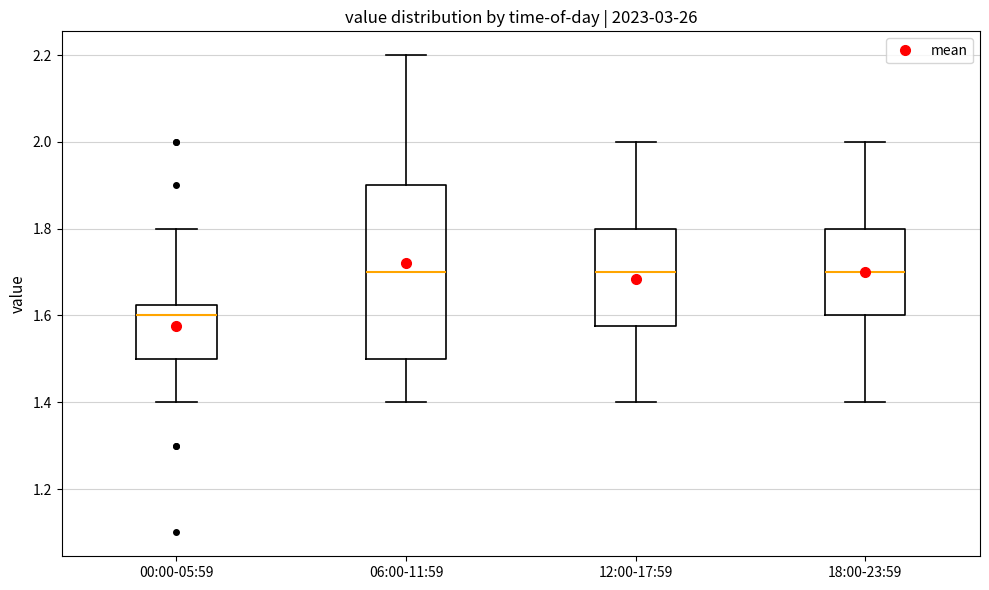

Which box's median line is the lowest?

00:00-05:59